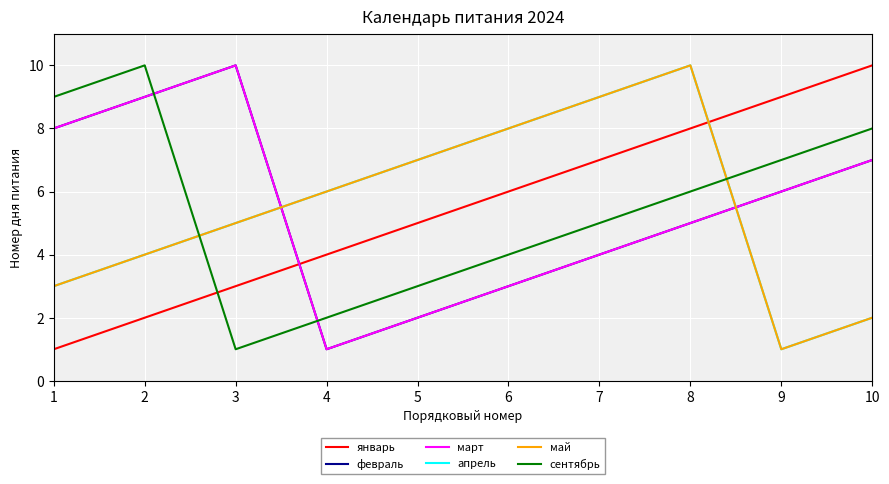

At which category is the sum across all series the highest?

8